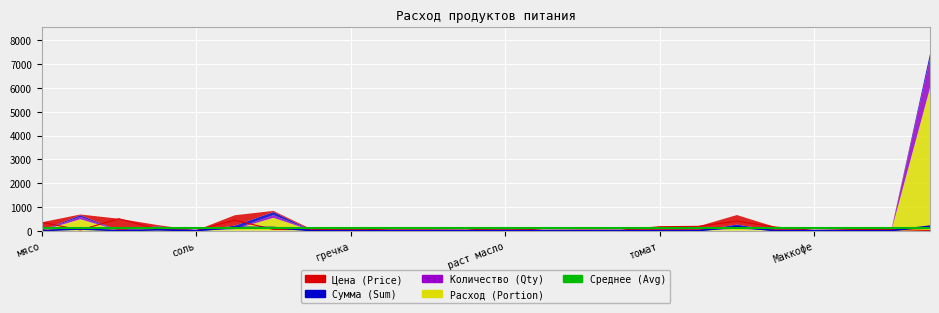

How many interior local peaks does the Цена (Price) series have?

6